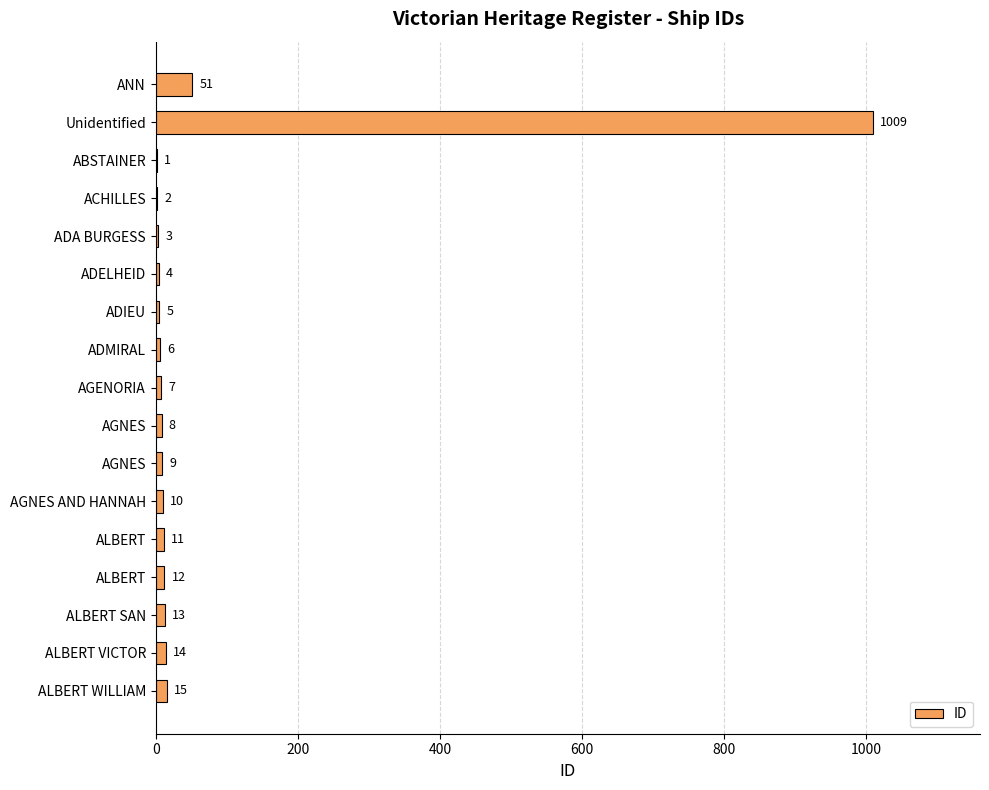

How many series are shown in this chart?

1